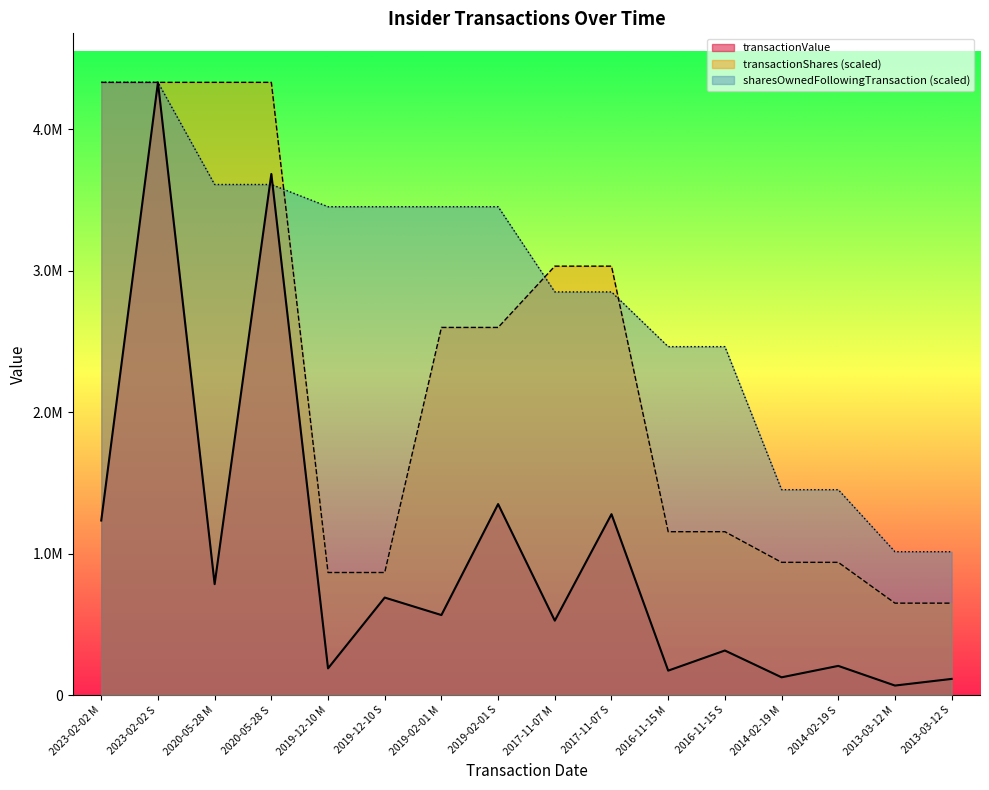

What is the spread (max minus min) of values at 2017-11-07 M?

2505963.6